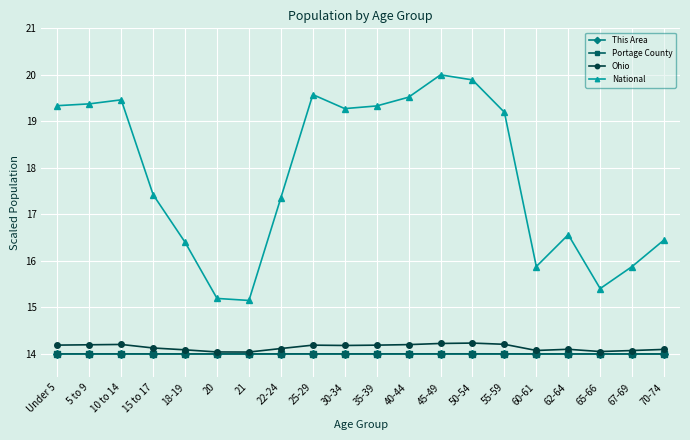

Which series has the widest spread of values?

National